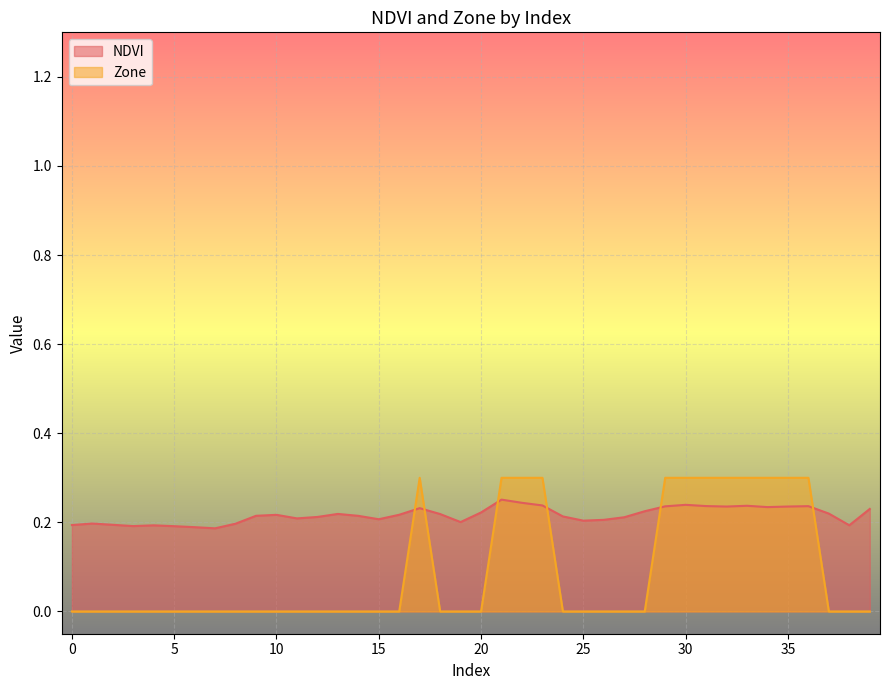

At which label does NDVI reach its minimum?

7